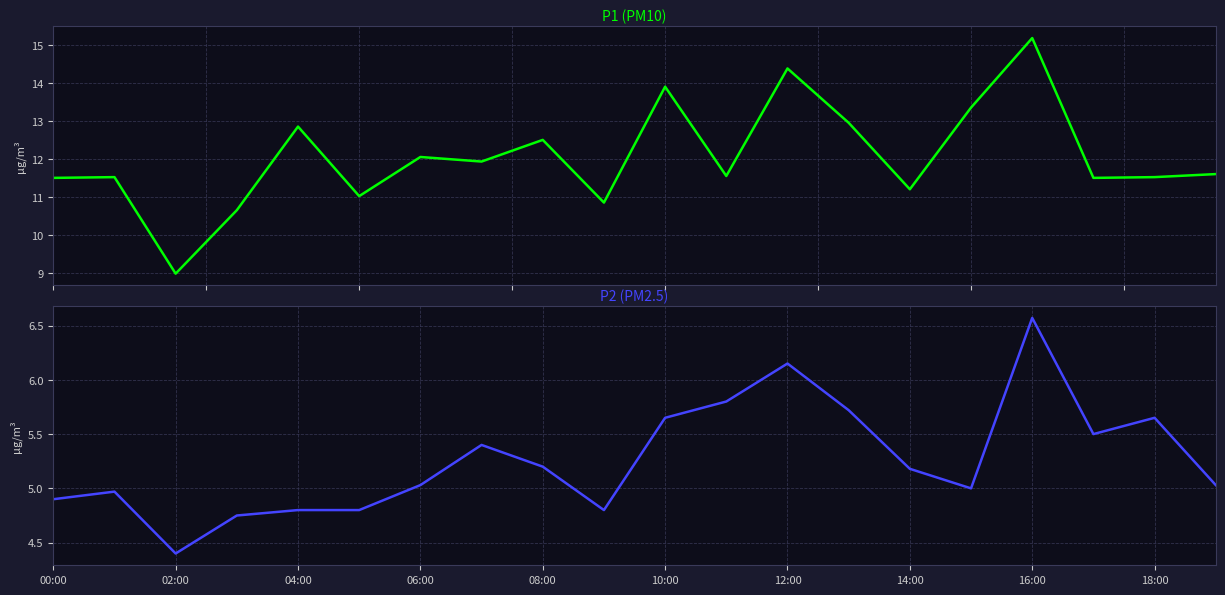

Rank the series by their maximum value, from highest to lowest.

P1, P2